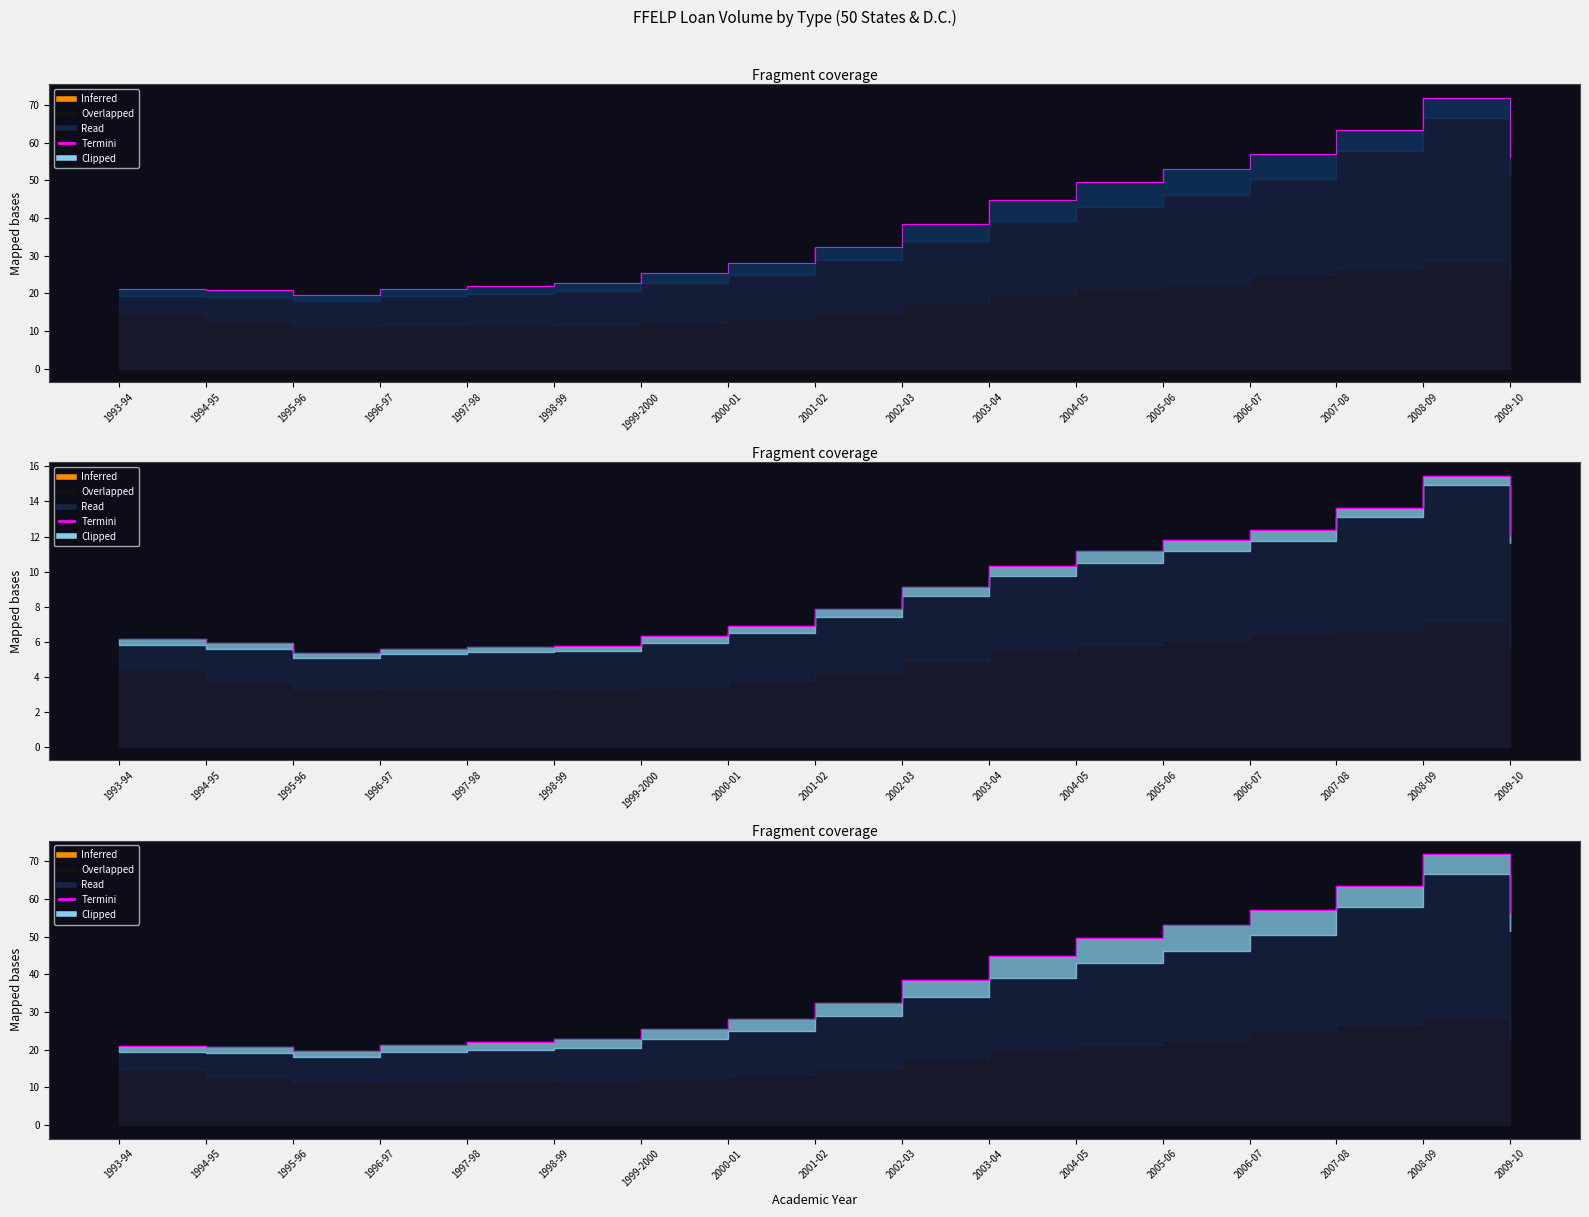

What is the change in value from 1993-94 to 2005-06?

+31.9